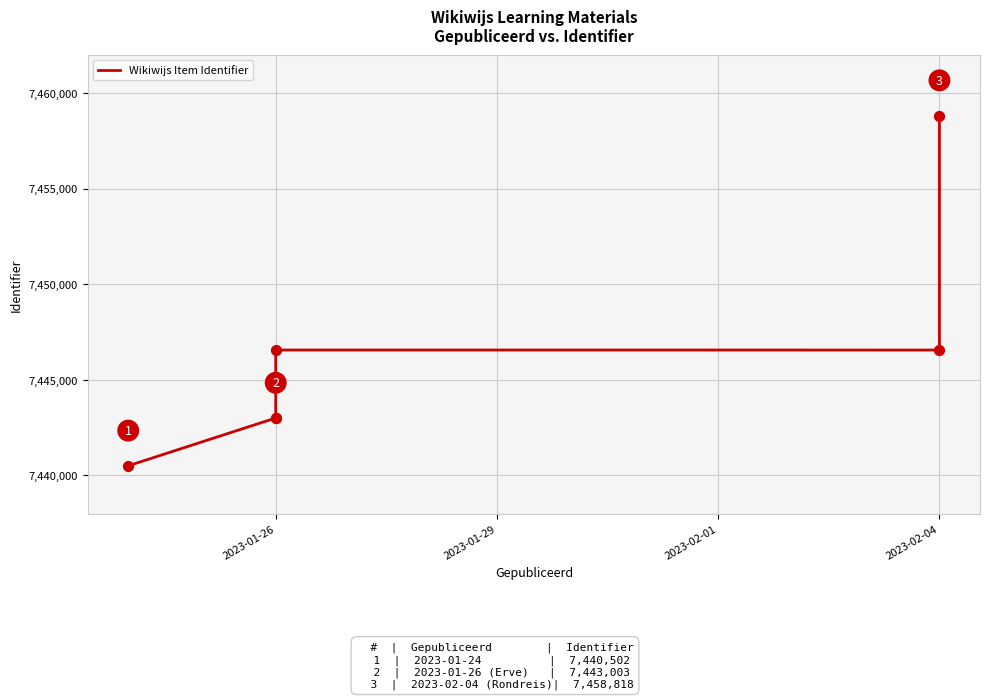

Approximately how many times larger is the value at 2023-01-26 compared to 2023-01-26?

1.0